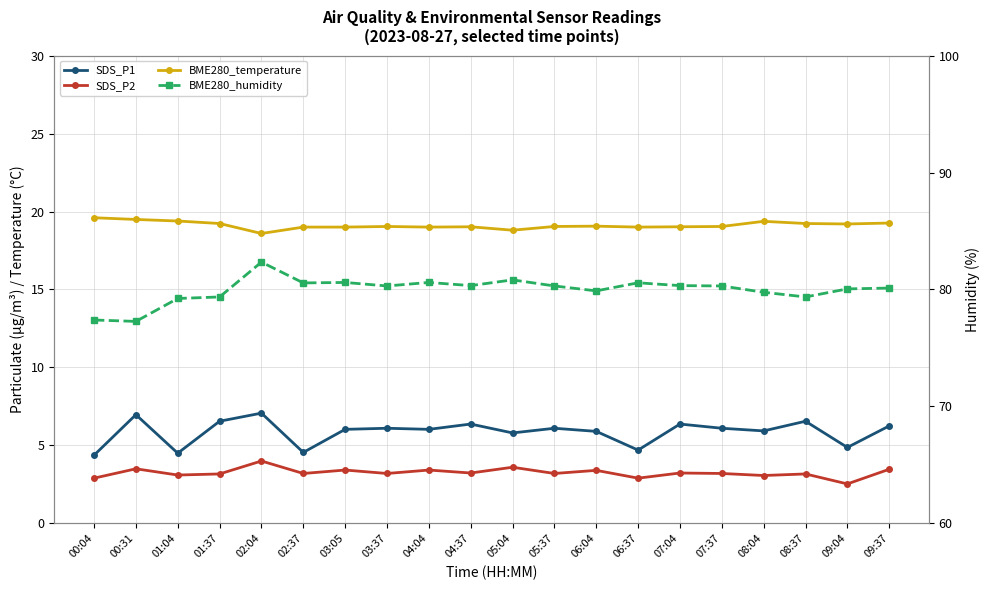

What is the sum of all SDS_P1 values?

117.1